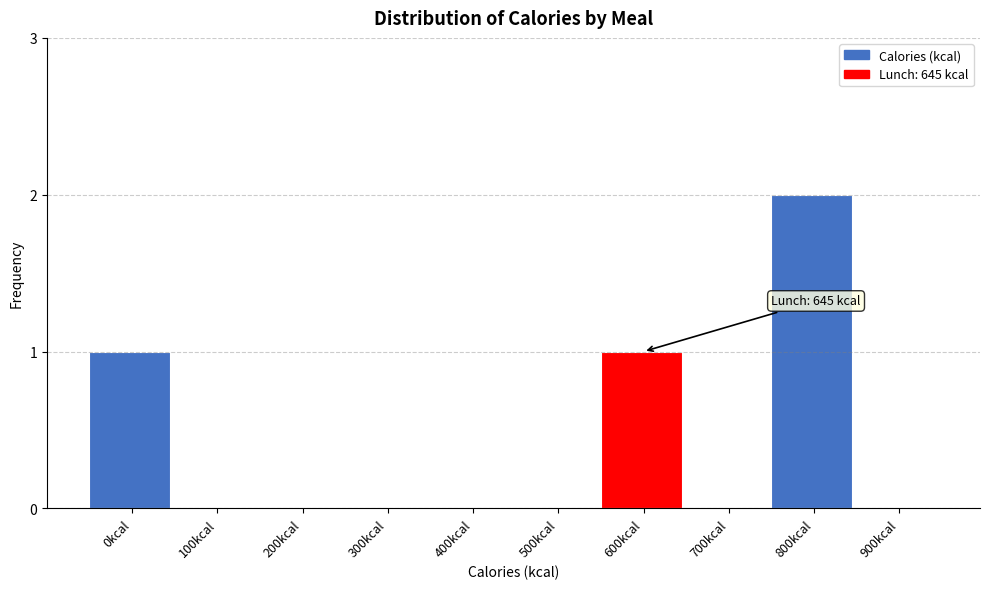

Reading right to left, transcribe all the data shown in this chart.

900kcal=0	800kcal=2	700kcal=0	600kcal=1	500kcal=0	400kcal=0	300kcal=0	200kcal=0	100kcal=0	0kcal=1